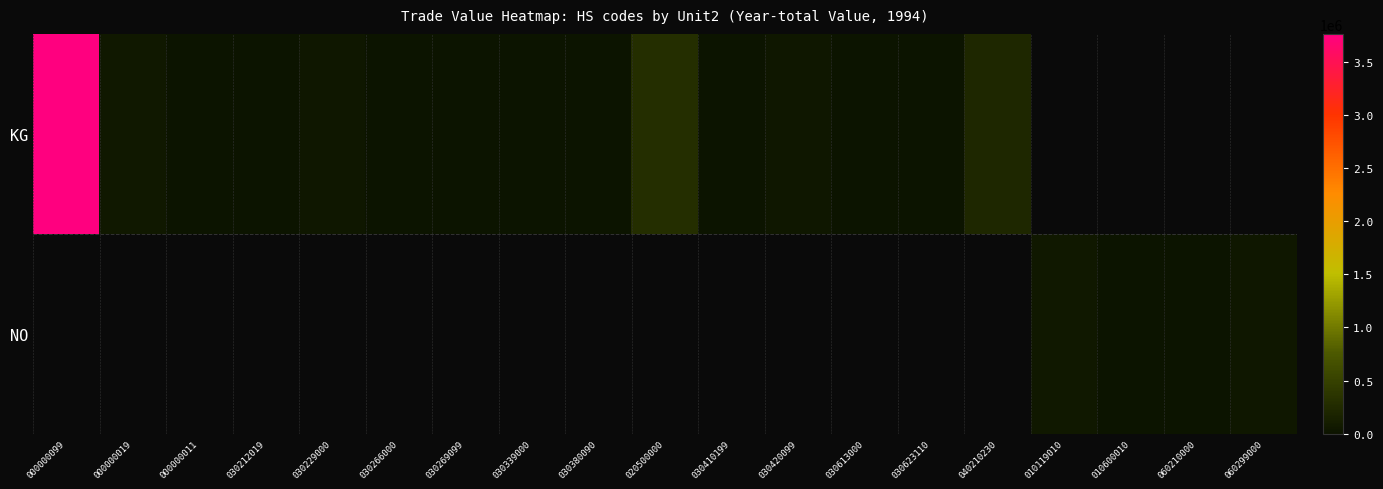

Which label corresponds to the largest value in the chart?

000000099